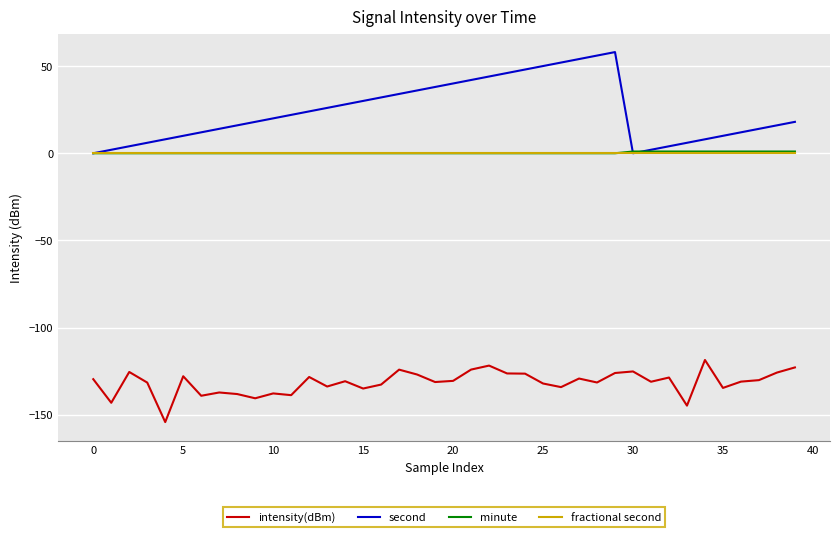

What are all the series names shown in the legend?

intensity(dBm), second, minute, fractional second